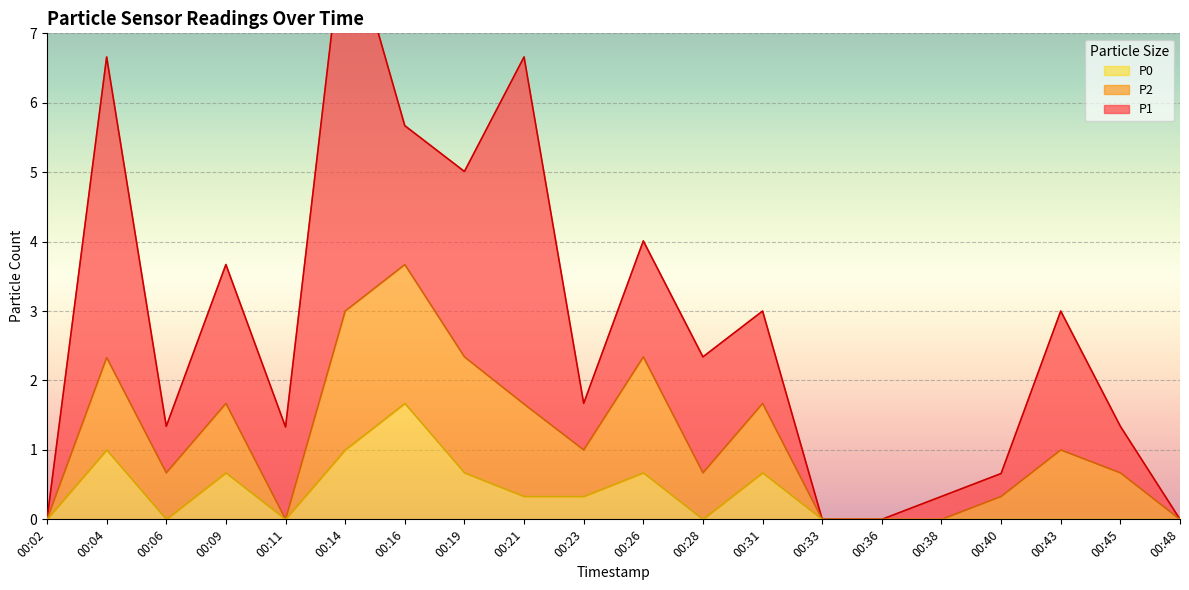

True or false: P0 and P1 cross at least once.

False